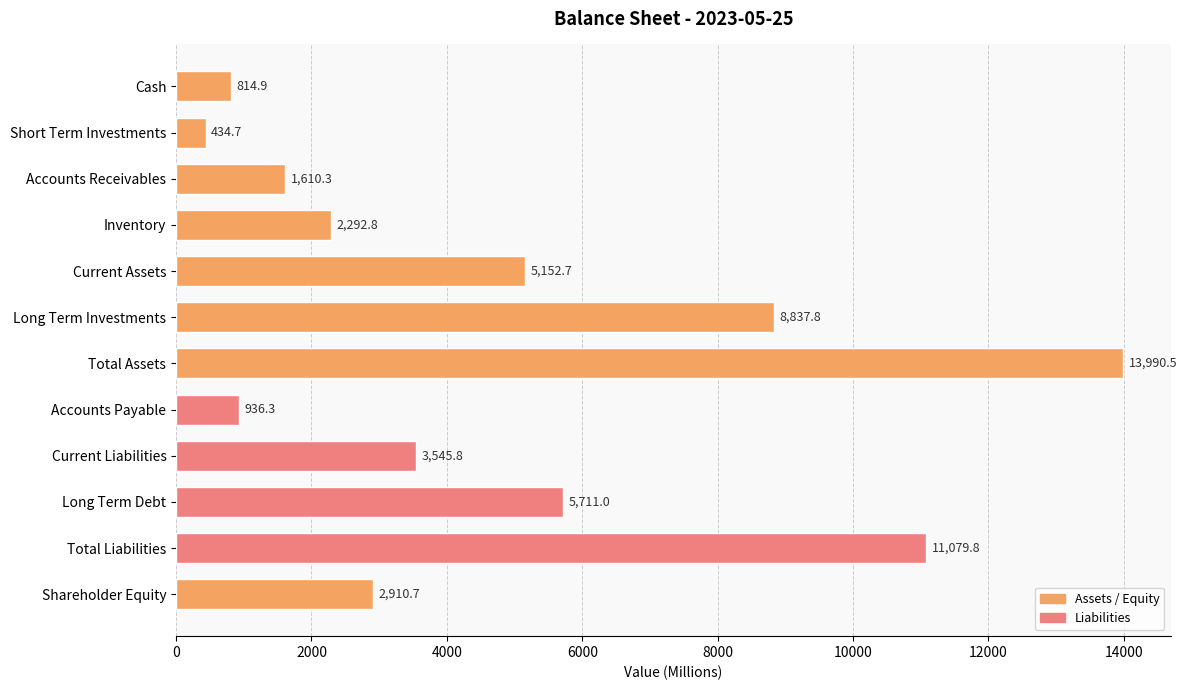

How many bars are there in total?

12